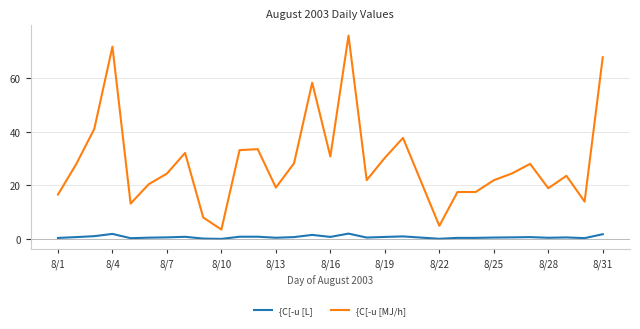

Which series has the widest spread of values?

{C[-u [MJ/h]